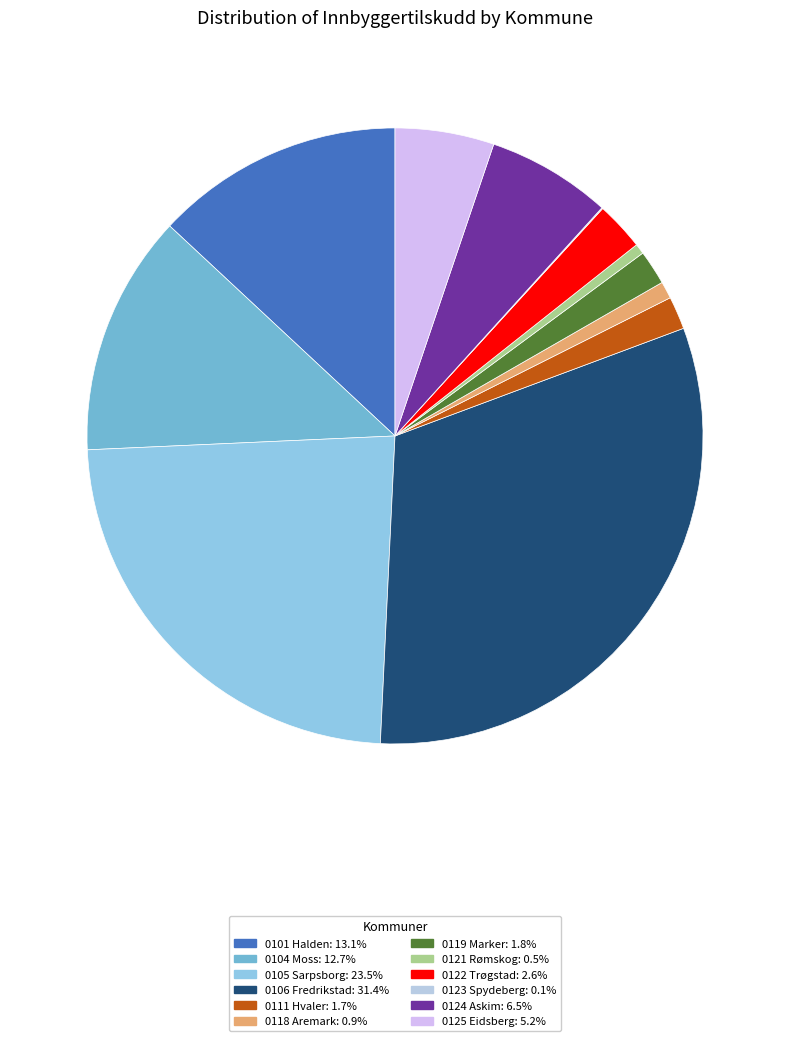

What is the largest slice in the pie chart?

0106 Fredrikstad